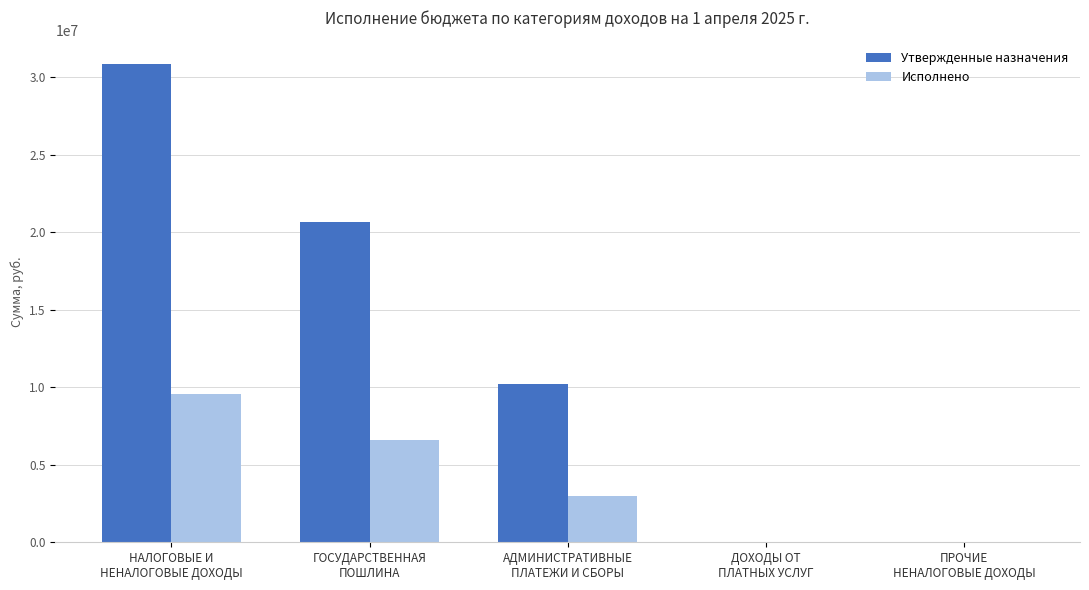

Count the Утвержденные назначения values in the range 0 to 20638450.

4